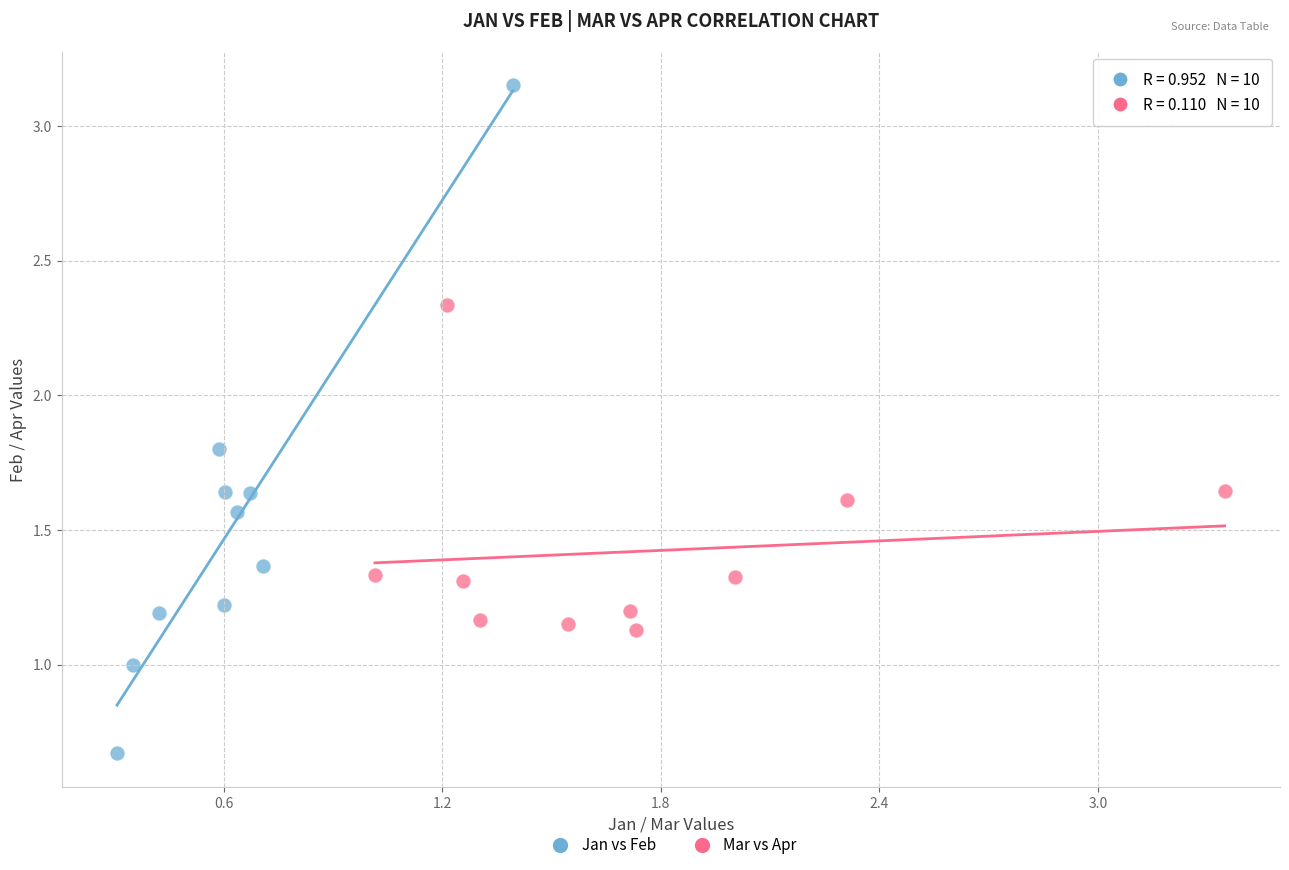

What are all the series names shown in the legend?

Jan vs Feb, Mar vs Apr